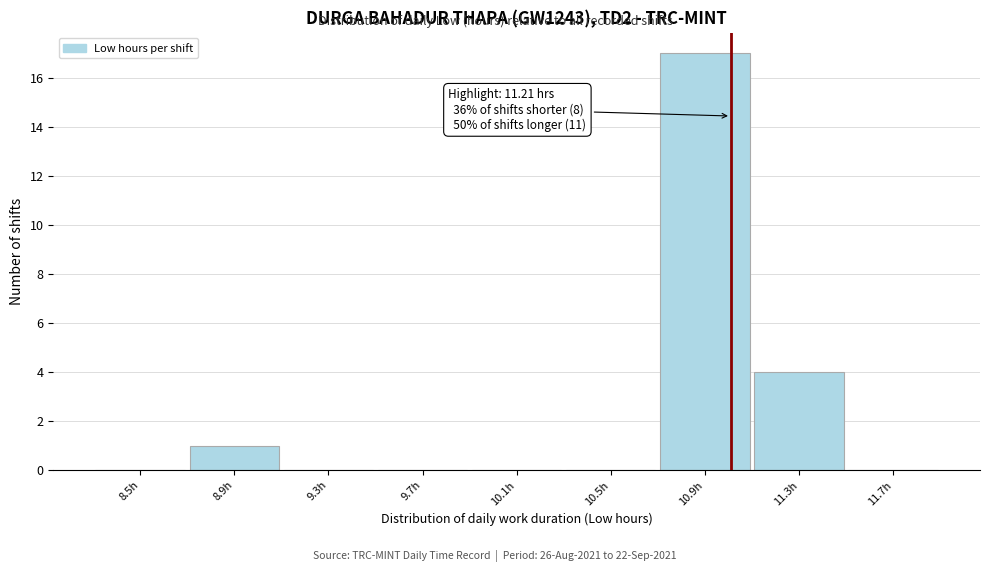

Reading left to right, list all the values displayed in this chart.

8.5h=0	8.9h=1	9.3h=0	9.7h=0	10.1h=0	10.5h=0	10.9h=17	11.3h=4	11.7h=0